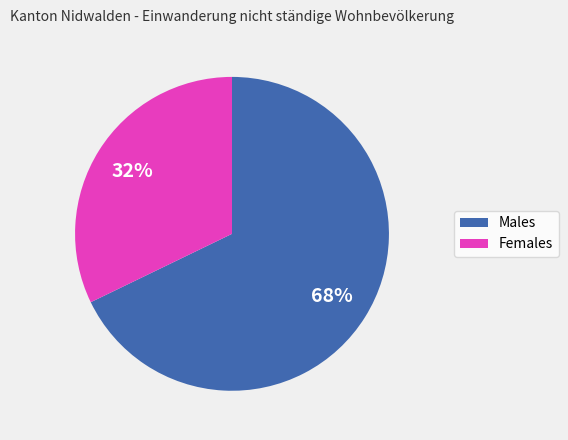

Is there any slice that represents more than half of the pie?

Yes